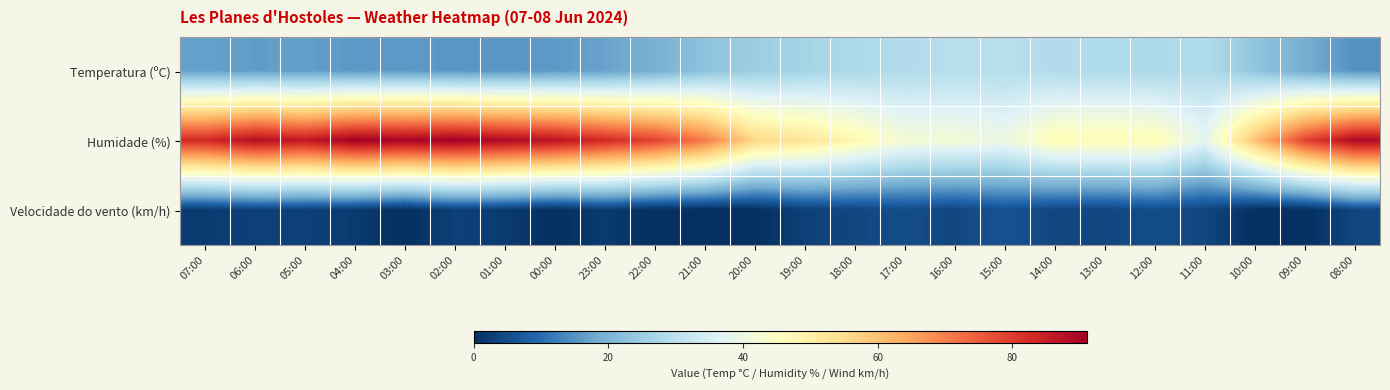

Which series has the largest total across all categories?

Humidade (%)